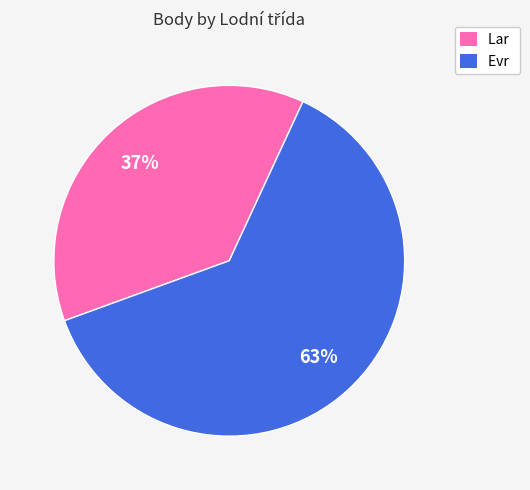

True or false: Evr accounts for 51% of the total.

False